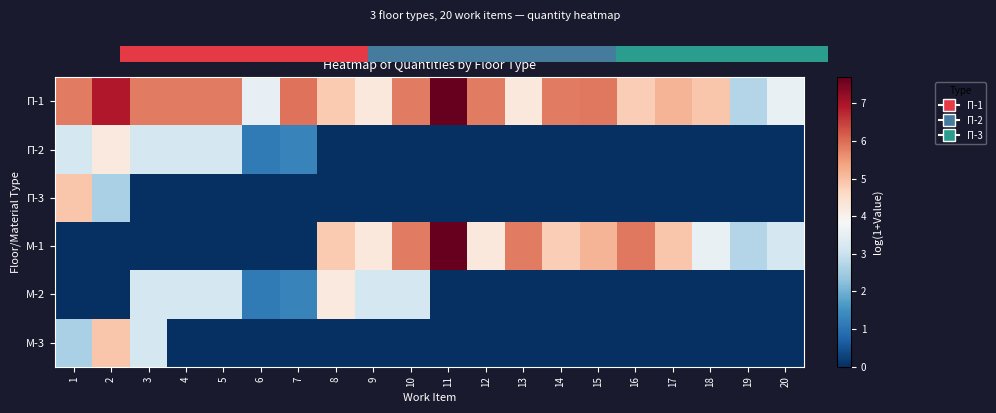

At how many categories does at least one series exceed 5?

14